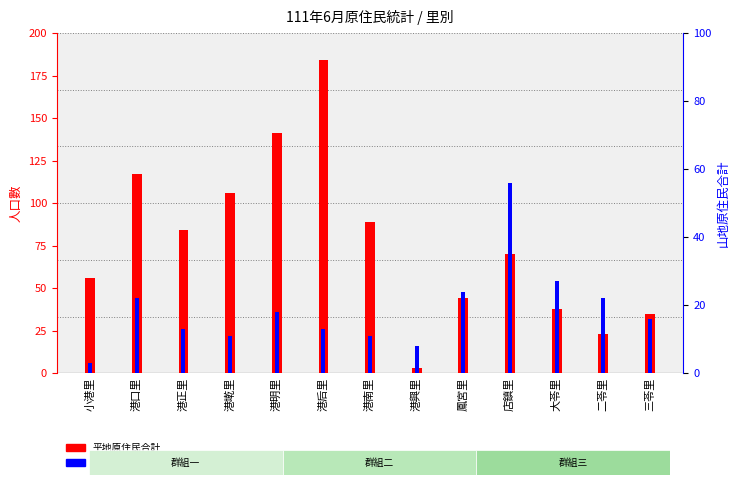

How many values in the 平地原住民合計 series are below 70?

6